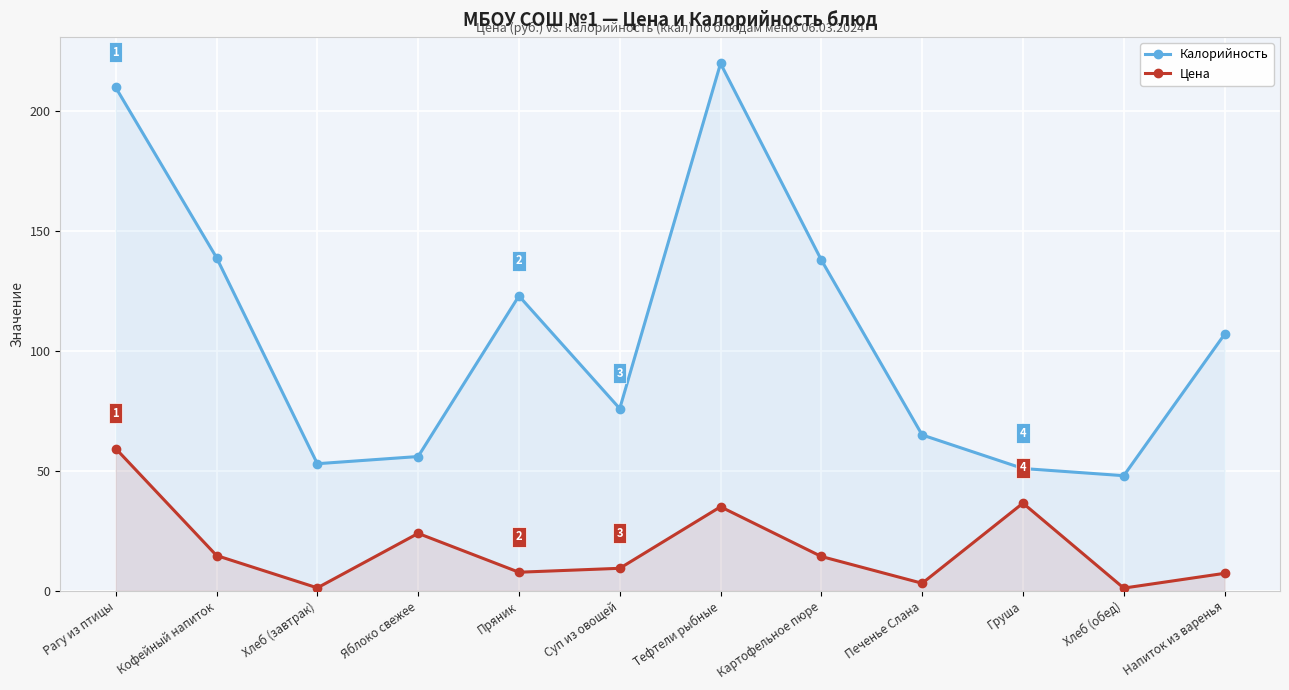

How many interior local valleys does the Цена series have?

4